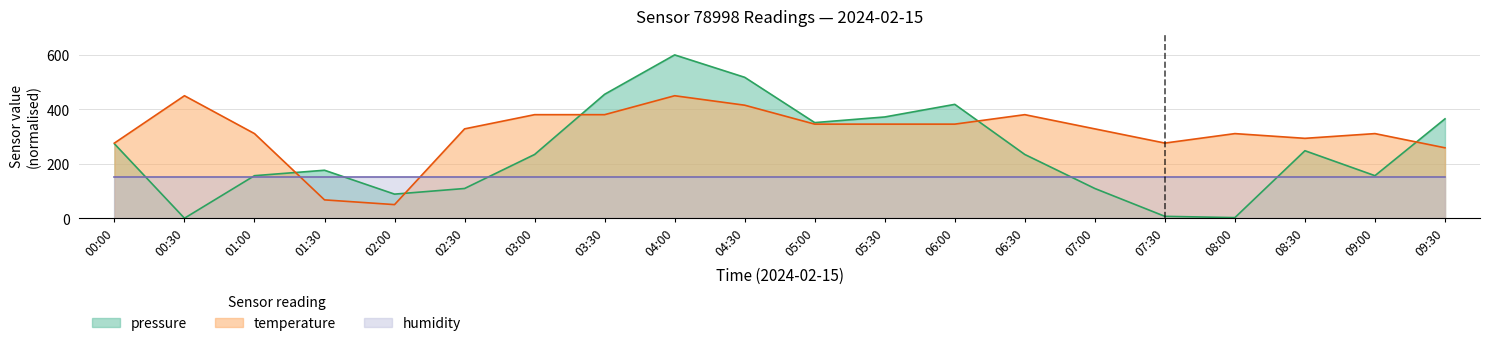

How many intersections are there between pressure and temperature?

5